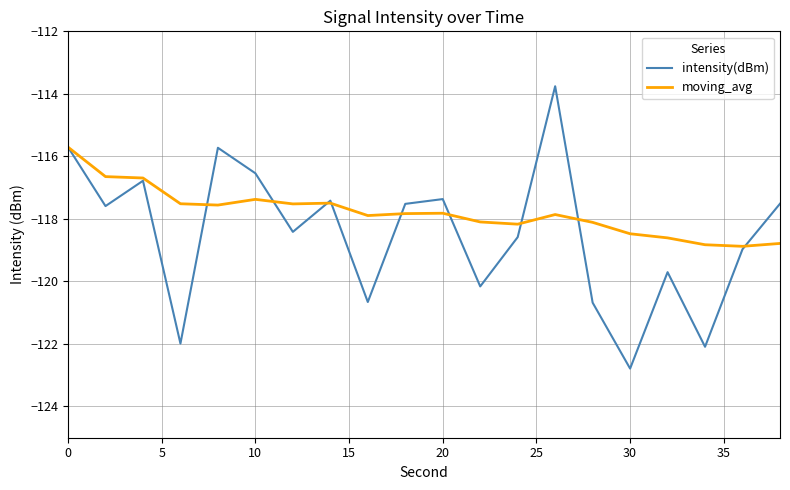

What is the difference between the maximum and second lowest values in the moving_avg series?

3.1